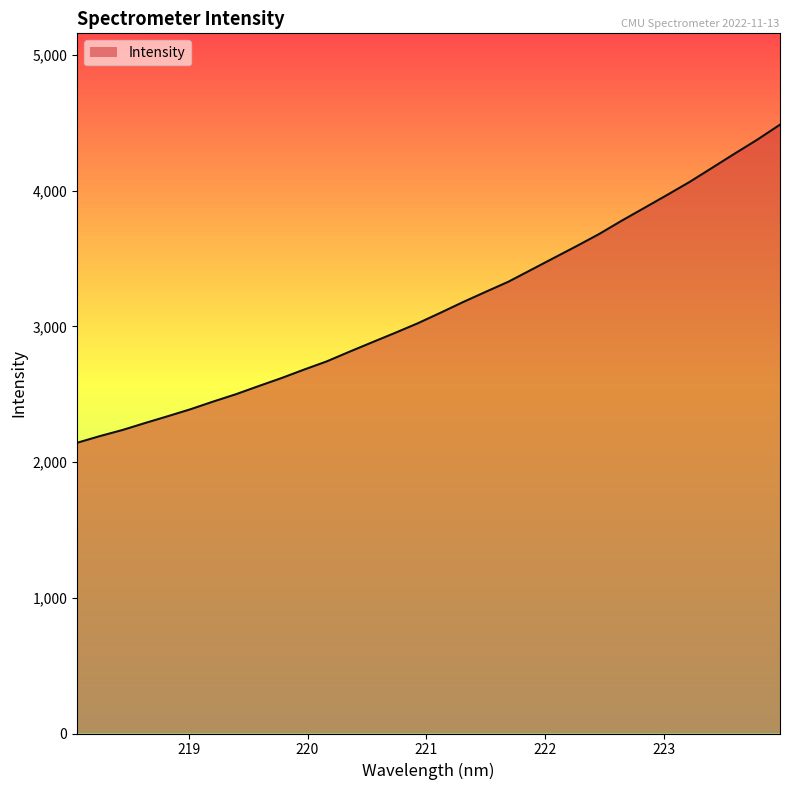

What is the difference between the maximum and minimum values?

2344.1